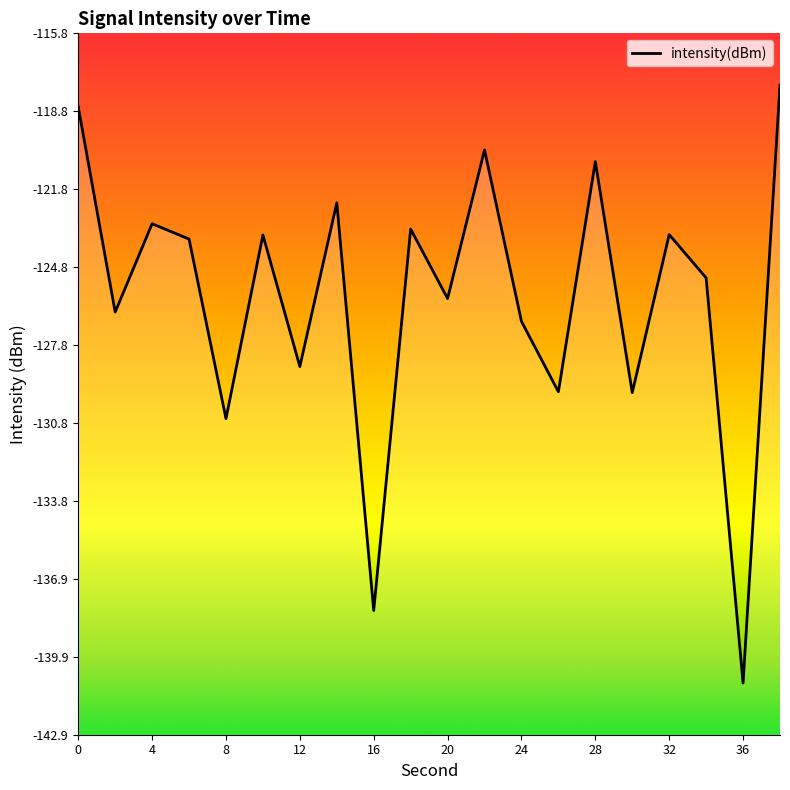

At which category does the chart reach its peak across all series?

38